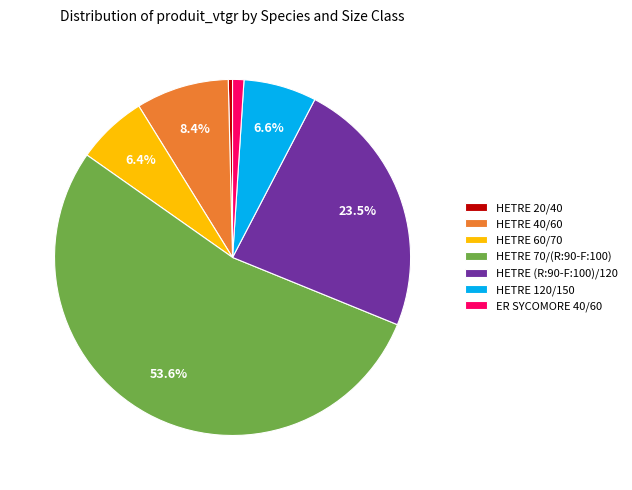

Is it true that HETRE 120/150 is 7% of the pie?

True